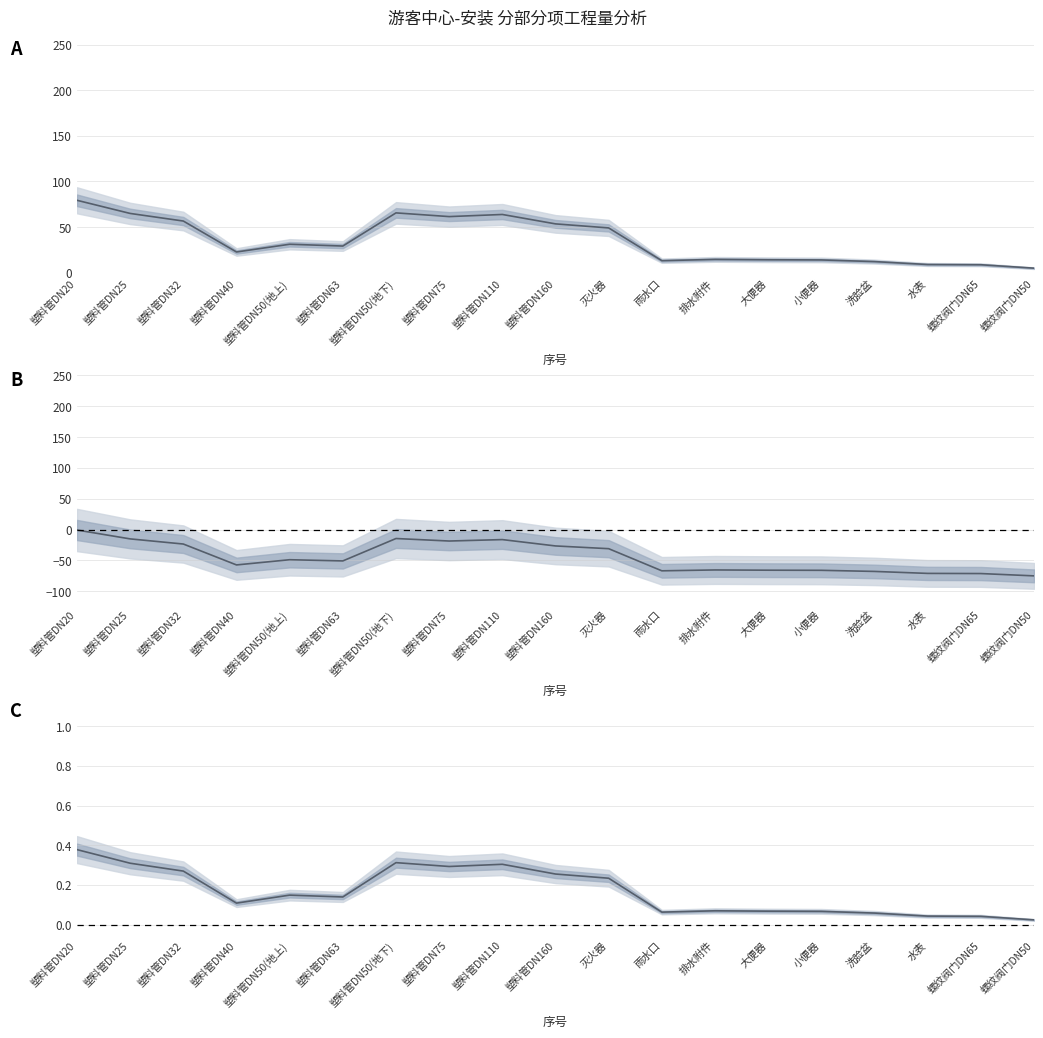

Which category has the lowest value across all series?

螺纹阀门DN50